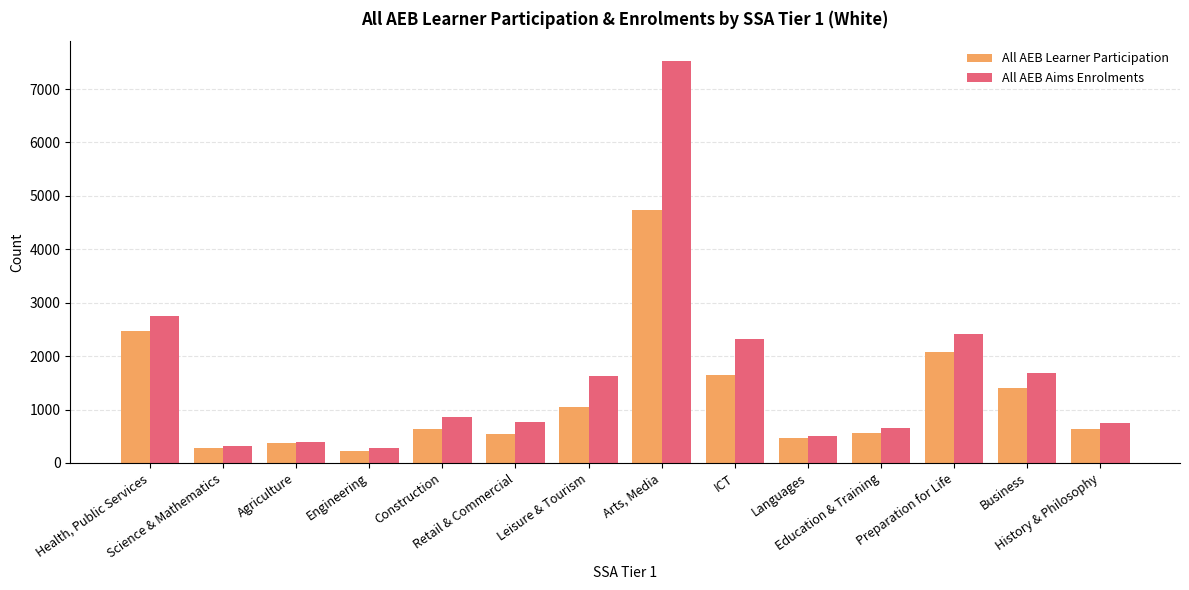

What is the value of the All AEB Aims Enrolments bar at the 8th from the left?

7520